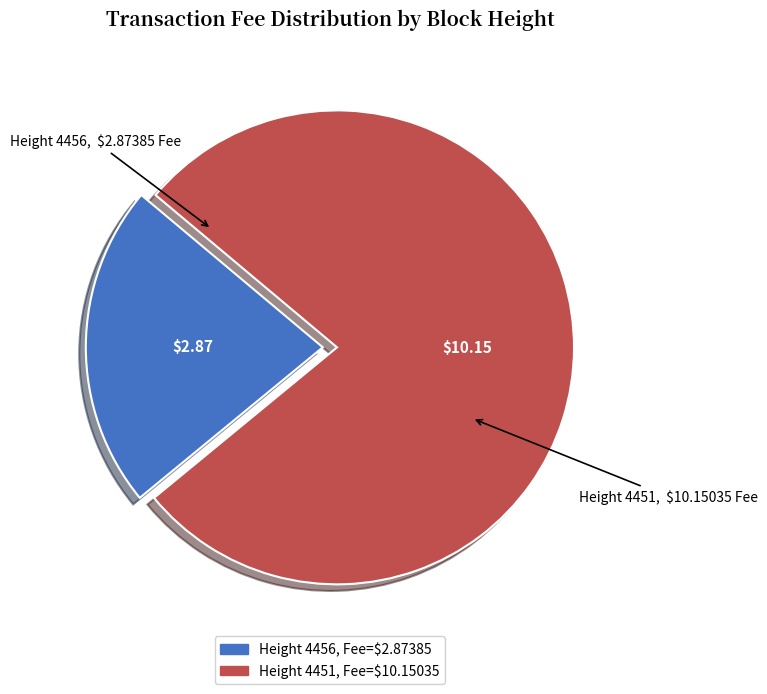

Is there a majority slice in this chart?

Yes